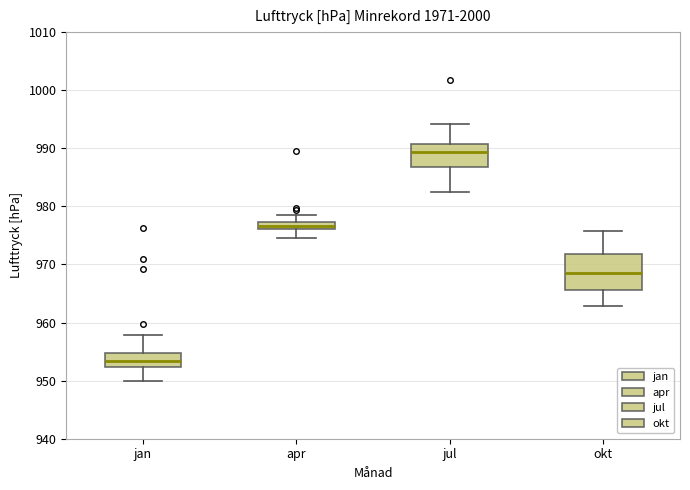

Which box's median line is the lowest?

jan